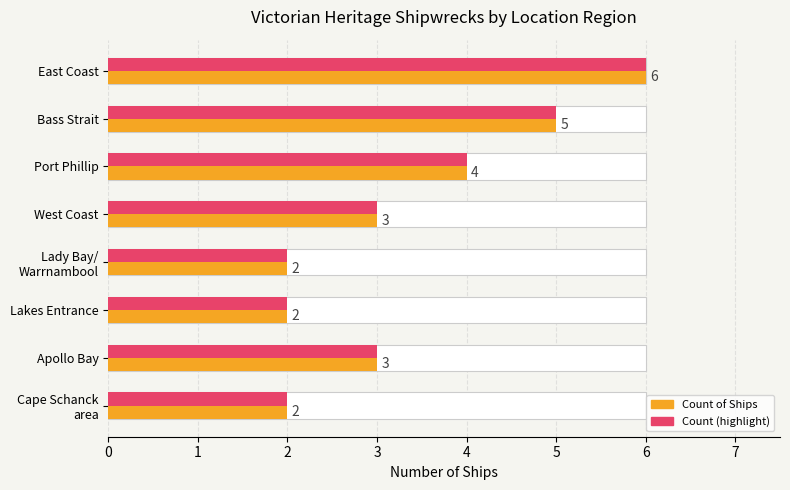

The Count of Ships series shows 2 at East Coast. True or false?

False